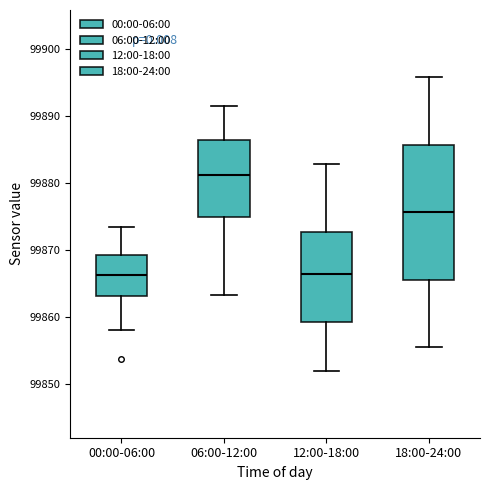

Reading left to right, read every box against the y-axis: the position of its median line, the range the box covers, and the ends of its whiskers. The values are not printed on the chart, so give them approximately, as read against the axis.

00:00-06:00: median 99866, box 99863 to 99869, whiskers 99858 to 99873
06:00-12:00: median 99881, box 99875 to 99886, whiskers 99863 to 99891
12:00-18:00: median 99866, box 99859 to 99873, whiskers 99852 to 99883
18:00-24:00: median 99876, box 99866 to 99886, whiskers 99856 to 99896